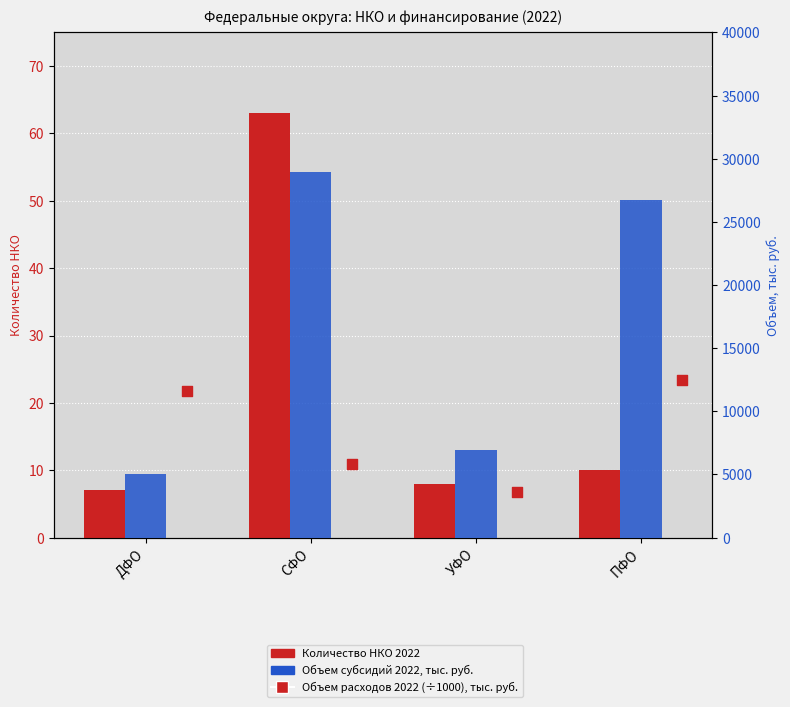

What are all the series names shown in the legend?

Количество НКО 2022, Объем субсидий 2022, тыс. руб., Объем расходов 2022, тыс. руб.